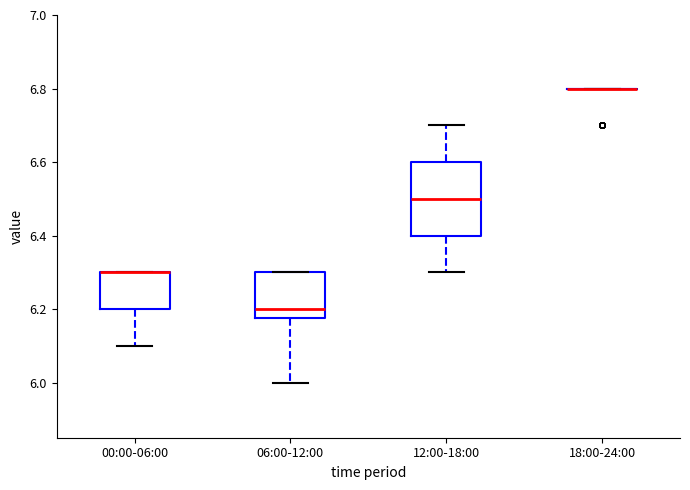

Where is the lower edge of the box for 00:00-06:00 on the y-axis? The values are not printed on the chart, so give them approximately, as read against the axis.

6.20